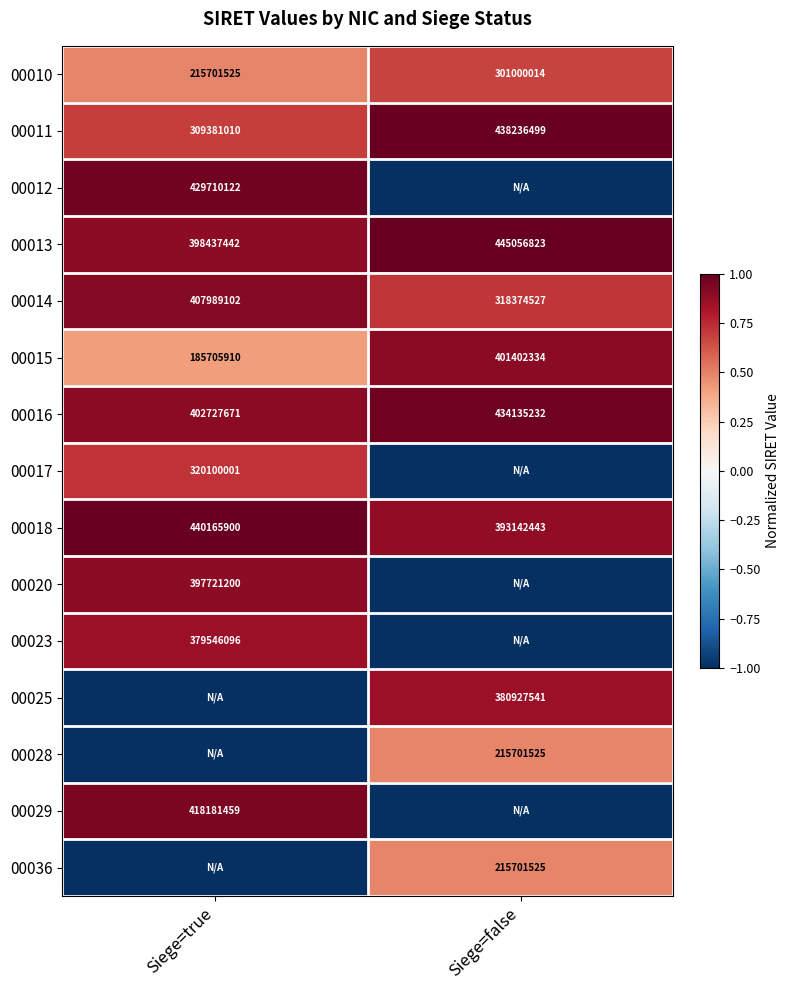

At which label is 00015 closest to 293554122?

Siege=true